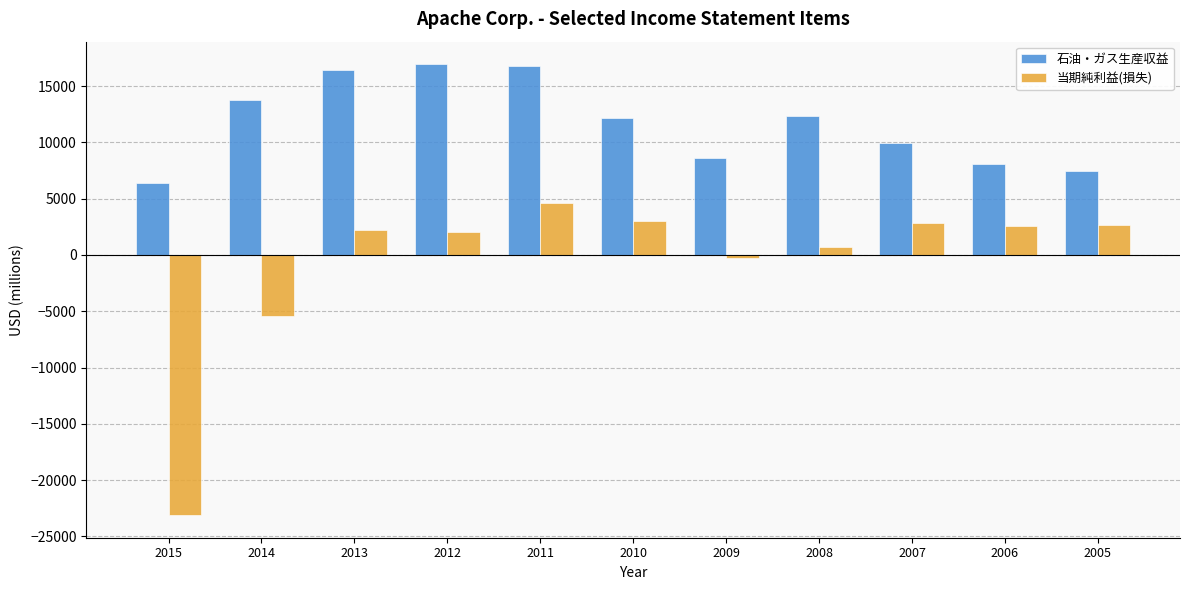

Is the value of 当期純利益(損失) at 2006 greater than the value of 石油・ガス生産収益 at 2014?

No